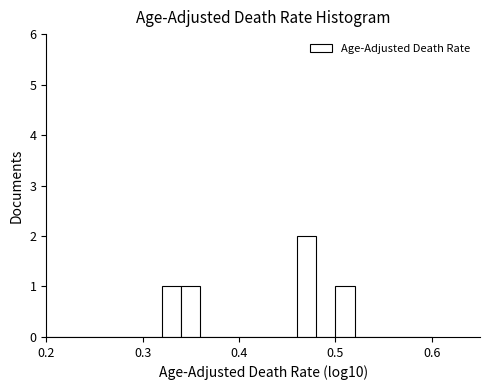

Read against the x-axis, roughly where is the centre of the tallest bar?

0.47